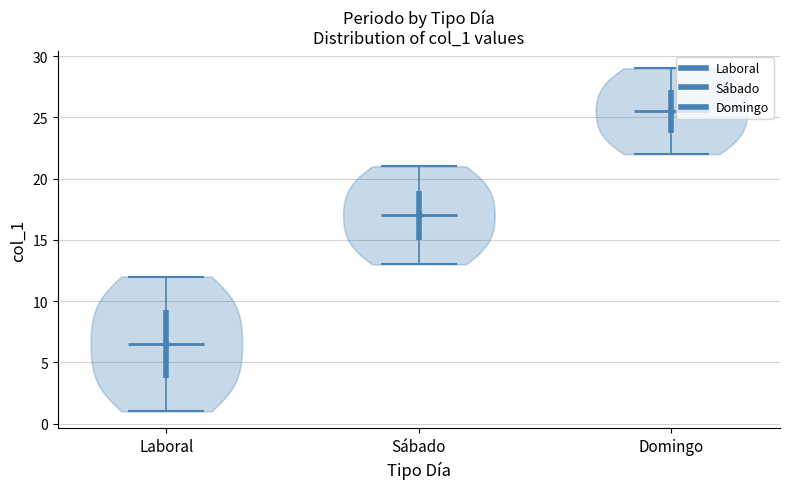

Reading left to right, read every violin against the y-axis: where its median line is, and the lowest and highest points it reaches. The values are not printed on the chart, so give them approximately, as read against the axis.

Laboral: median line 6.5, lowest point 1.0, highest point 12.0
Sábado: median line 17.0, lowest point 13.0, highest point 21.0
Domingo: median line 25.5, lowest point 22.0, highest point 29.0